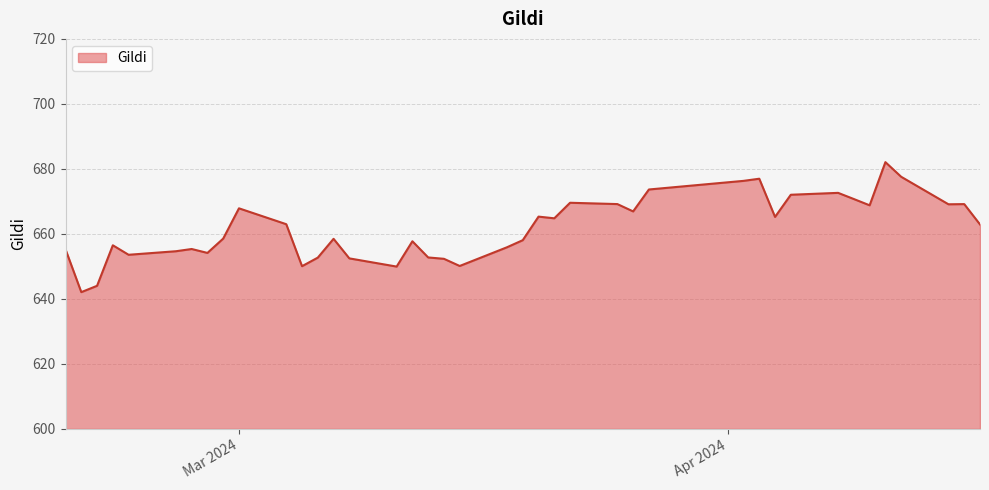

What is the greatest value displayed?

682.1